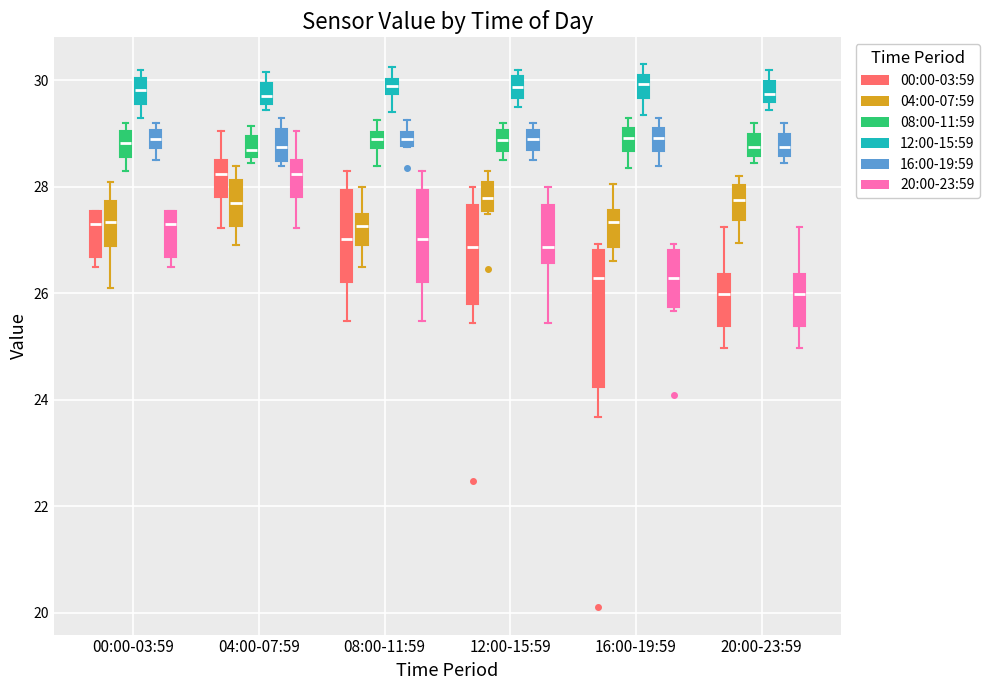

Where does the upper whisker of the box for 00:00-03:59 (04:00-07:59) end on the y-axis? The values are not printed on the chart, so give them approximately, as read against the axis.

28.2